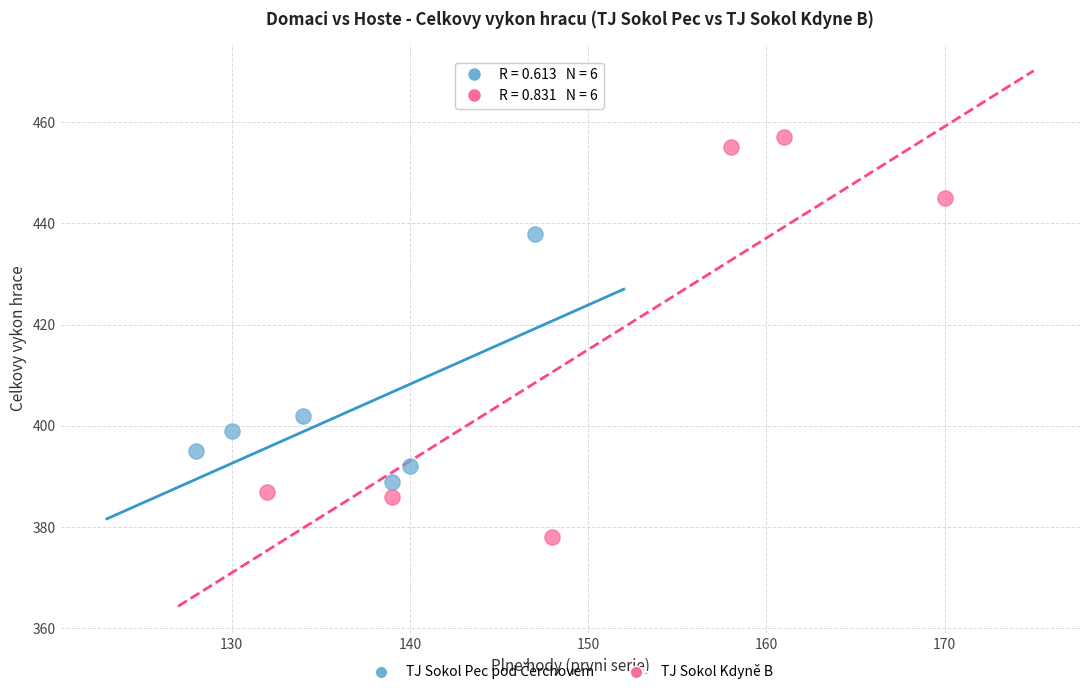

Which series reaches the minimum Y coordinate?

TJ Sokol Kdyně B